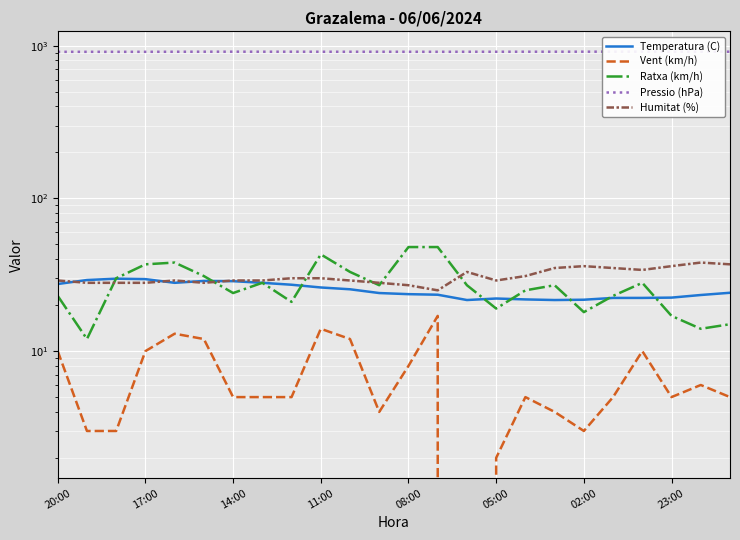

How many interior local valleys does the Ratxa (km/h) series have?

7